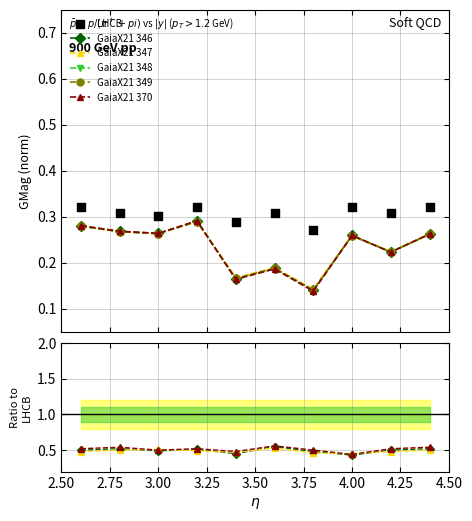

What are all the series names shown in the legend?

GaiaX21 346, GaiaX21 347, GaiaX21 348, GaiaX21 349, GaiaX21 370, LHCB